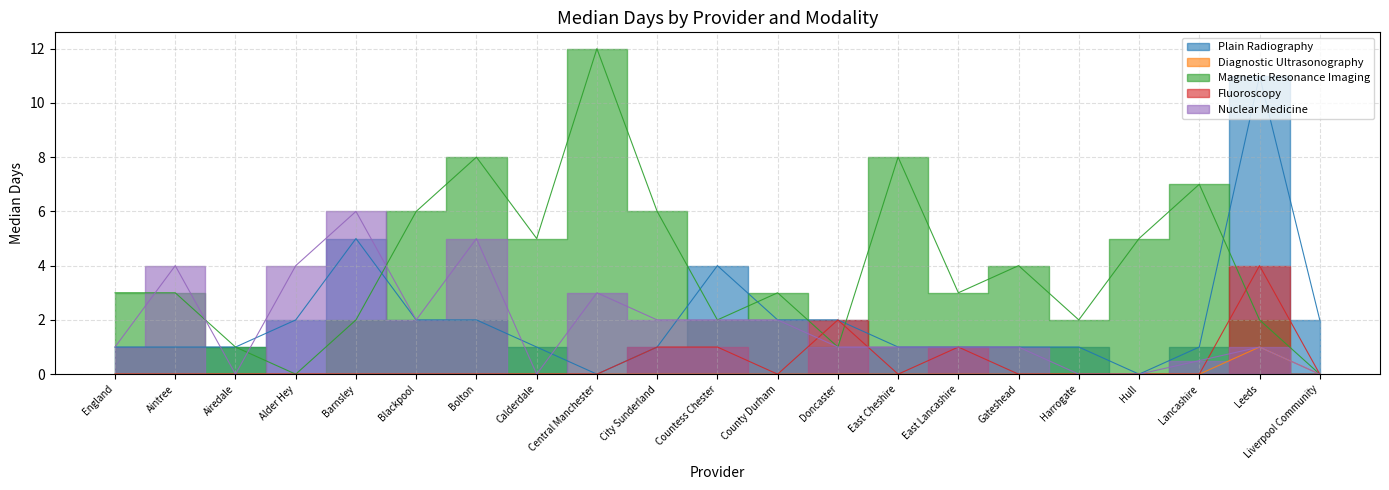

Rank the categories by Diagnostic Ultrasonography value from highest to lowest.

Leeds, England, Aintree, Airedale, Alder Hey, Barnsley, Blackpool, Bolton, Calderdale, Central Manchester, City Sunderland, Countess Chester, County Durham, Doncaster, East Cheshire, East Lancashire, Gateshead, Harrogate, Hull, Lancashire, Liverpool Community